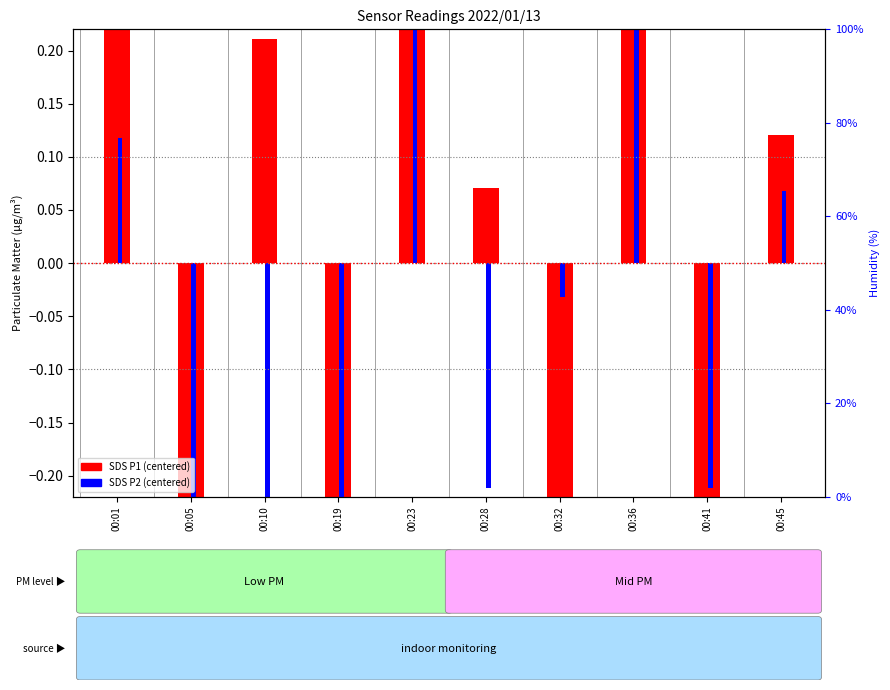

Read the SDS P2 (centered) value at 00:01.

0.1